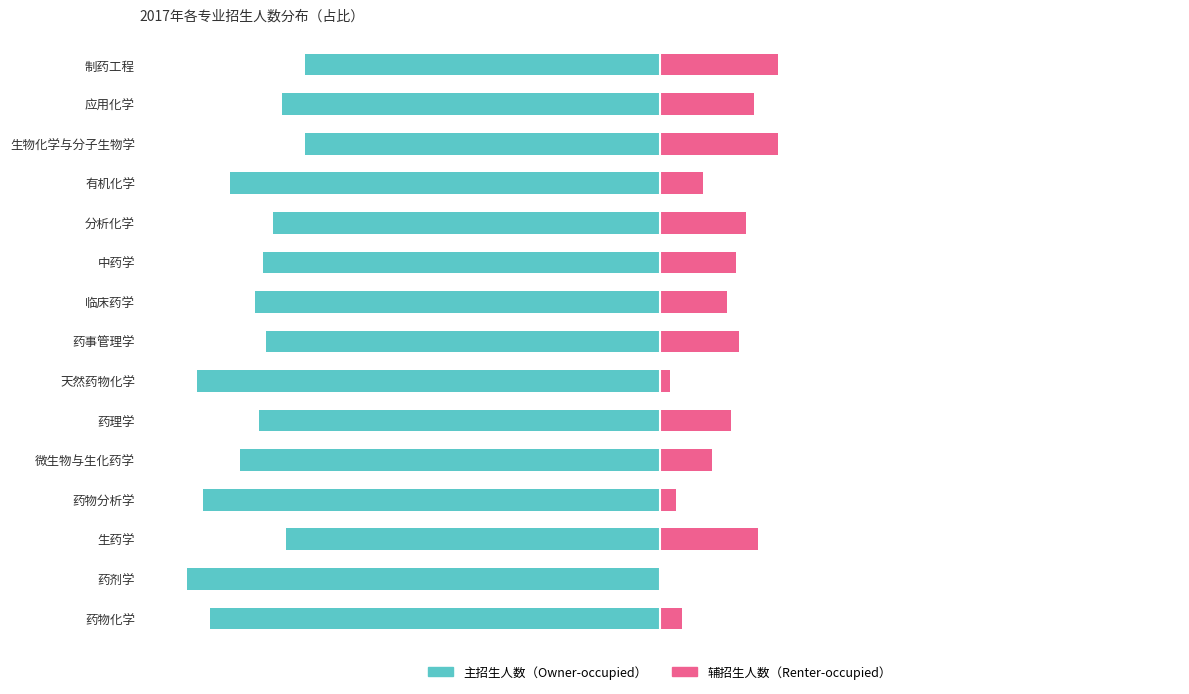

Is it true that Owner-occupied equals -83.3 at 药事管理学?

True